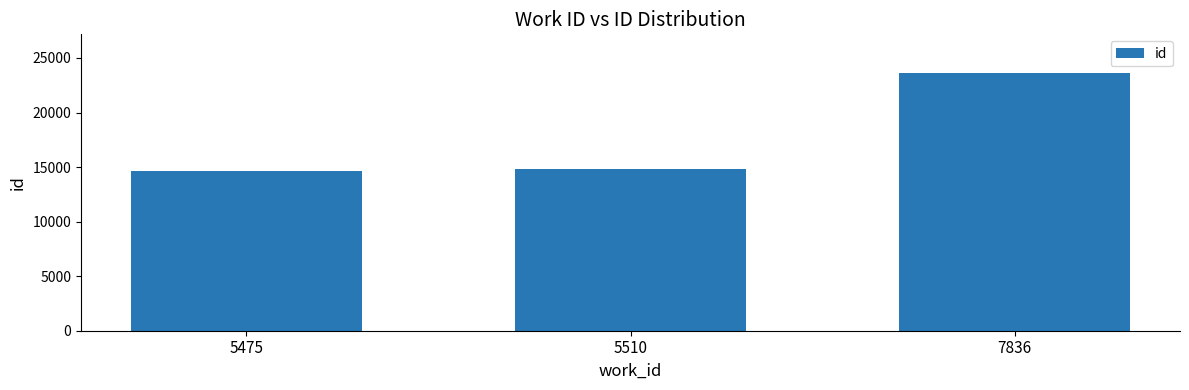

The value at 7836 is 23623. True or false?

True